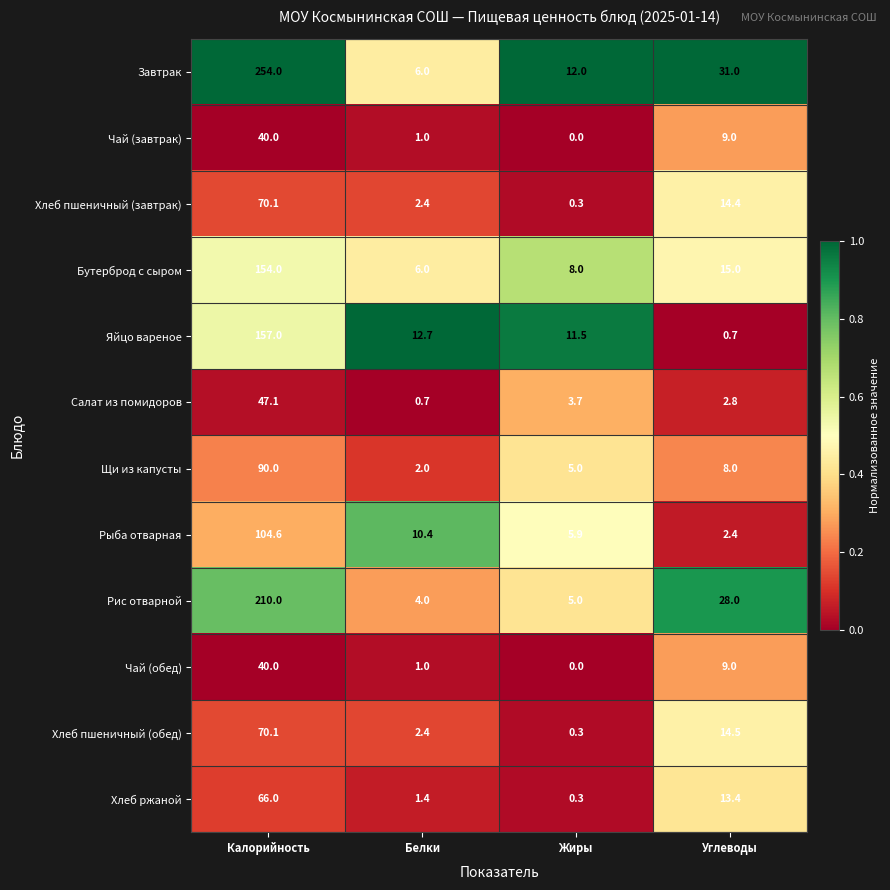

What is the sum of all Хлеб пшеничный (завтрак) values?

87.2